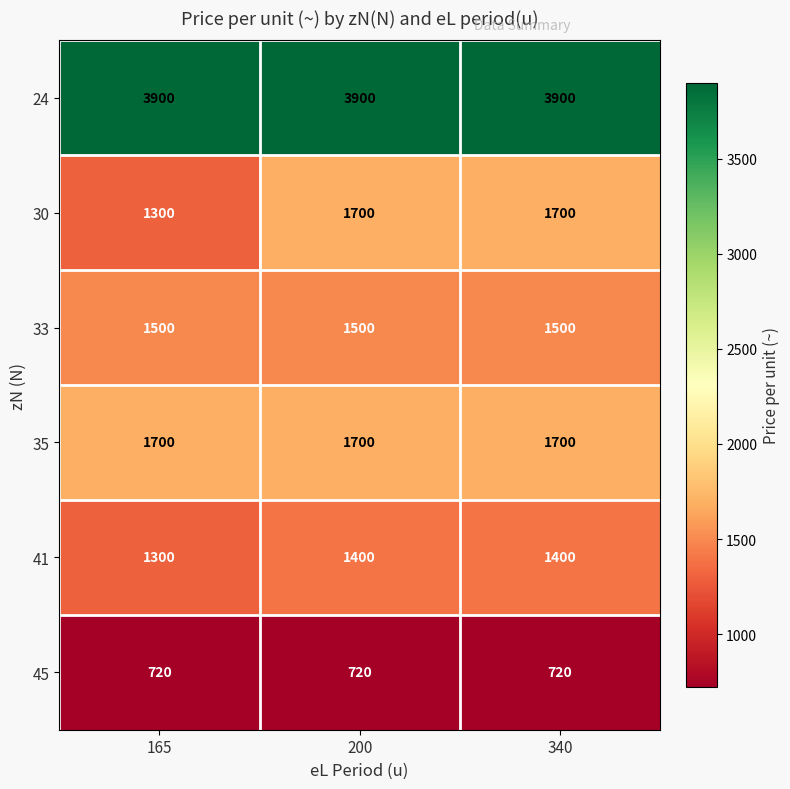

What is the greatest value displayed?

3900